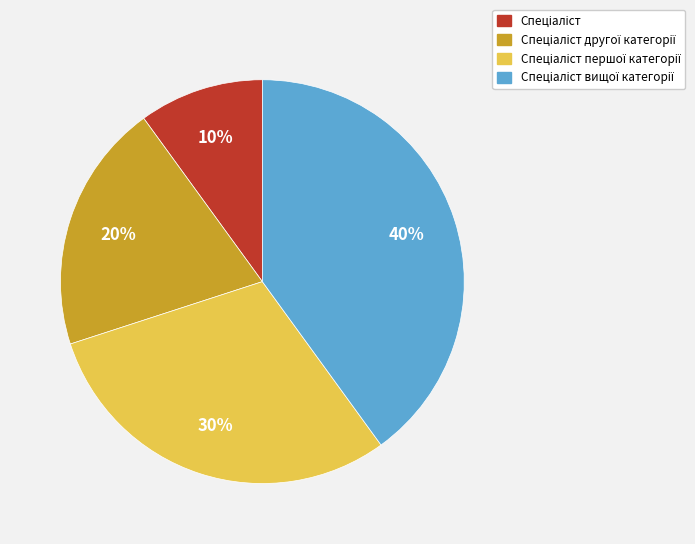

Is there a majority slice in this chart?

No